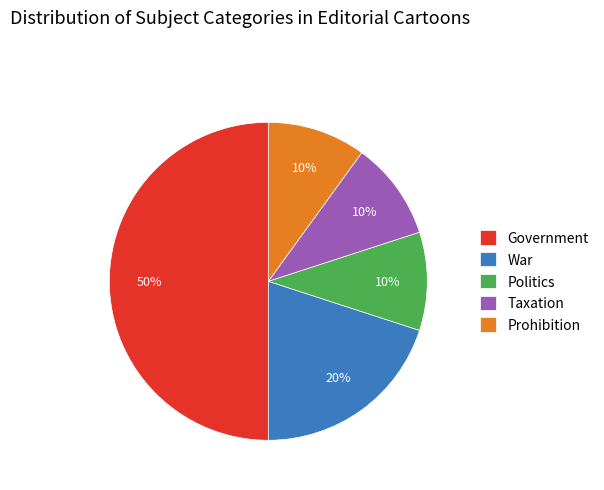

To the nearest percent, what is the difference between the Politics and War slice percentages?

10%